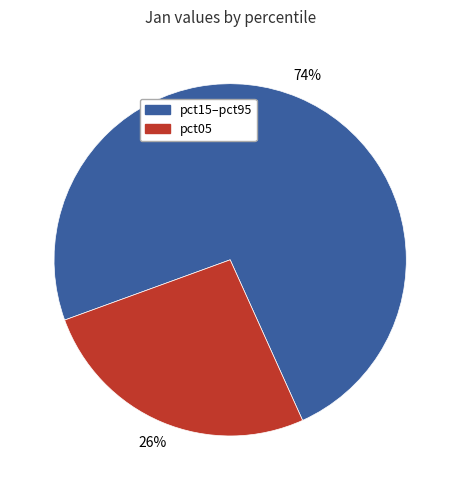

To the nearest percent, what is the difference between the largest and smallest slice percentages?

48%